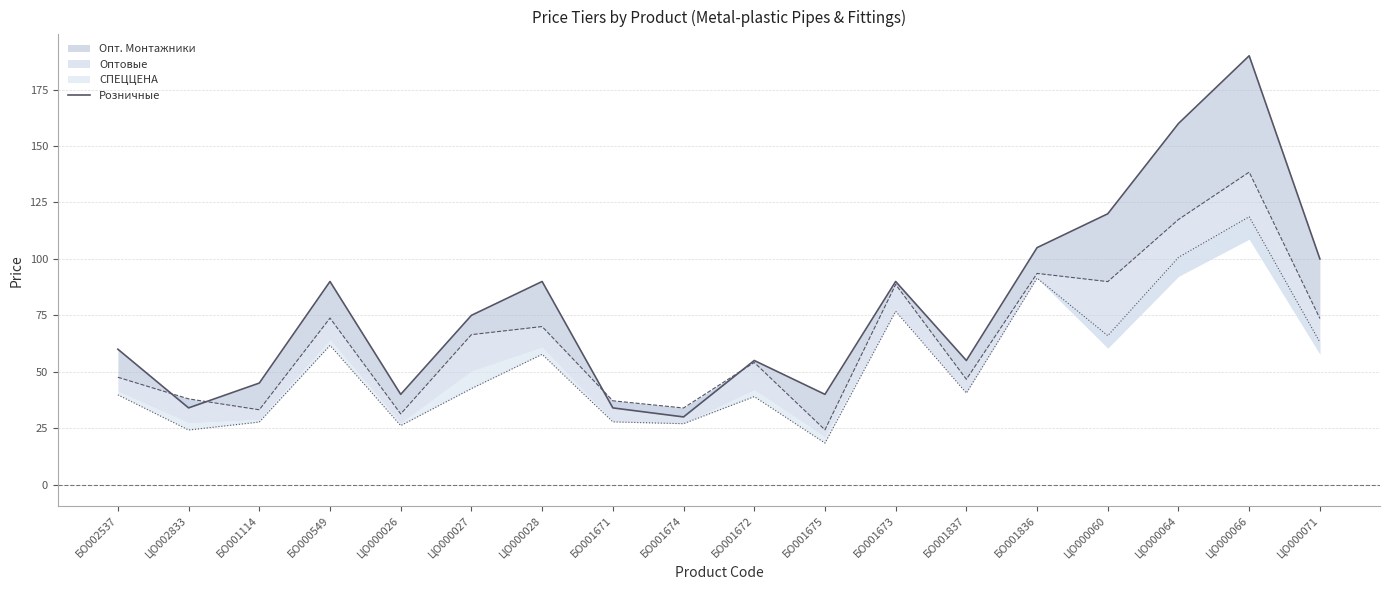

Where does the data first go above 75?

БО000549